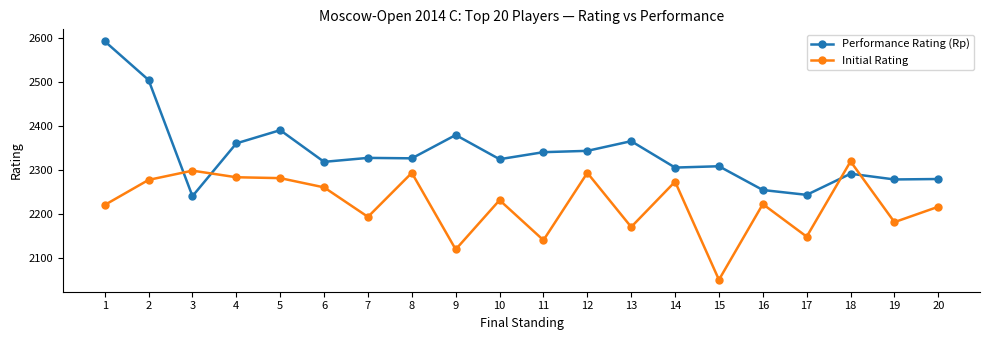

The value of Initial Rating at 10 is 3165. True or false?

False